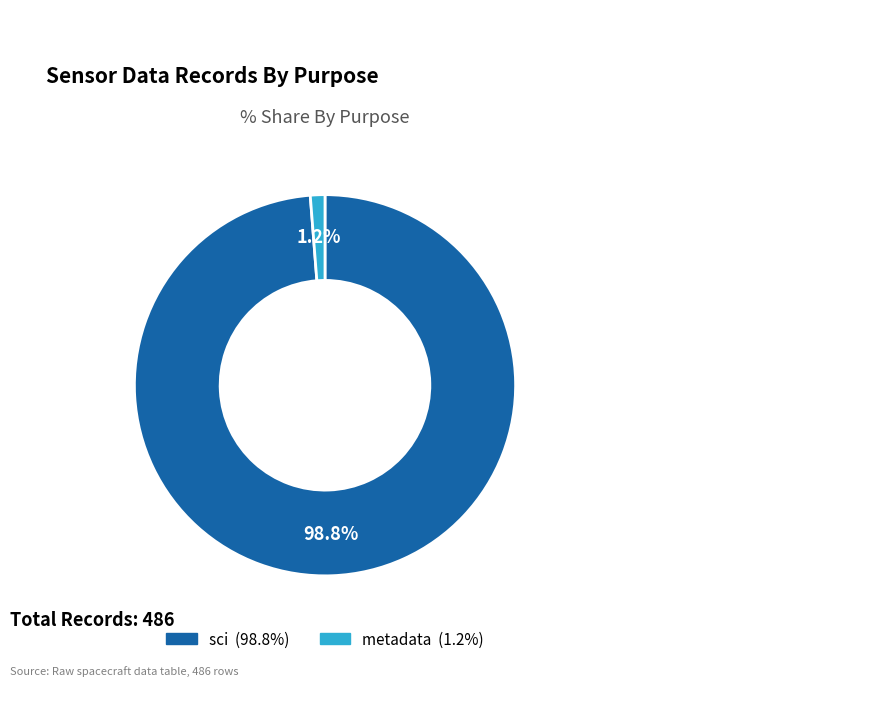

Does any single category account for the majority?

Yes